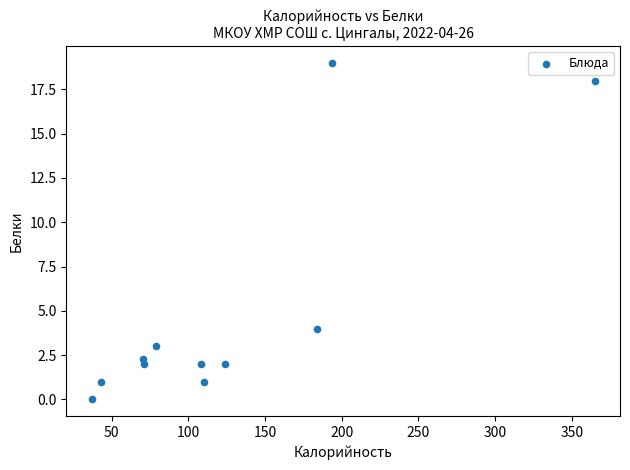

What is the average X value?

126.0